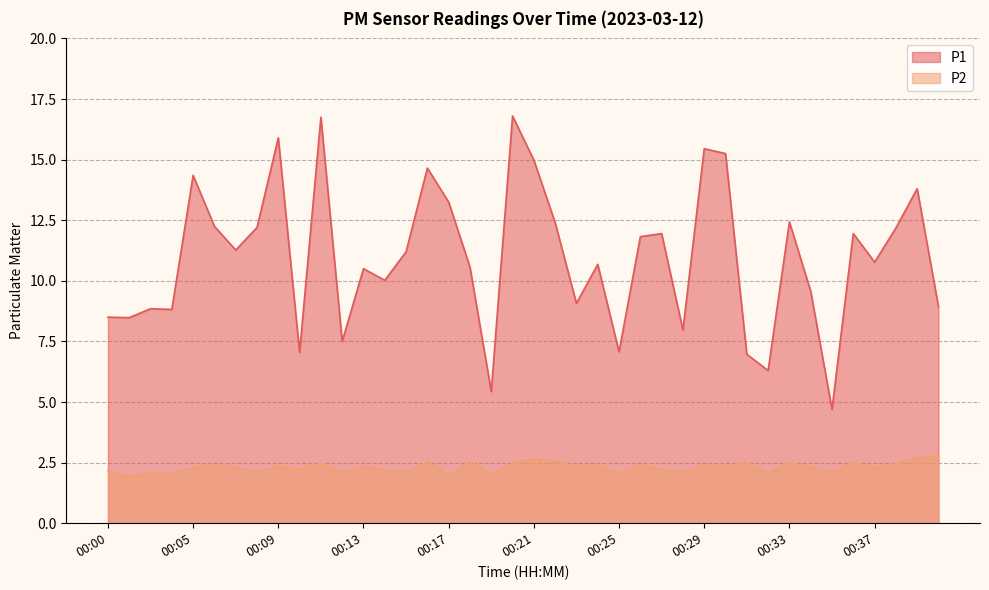

What is the average value of the P2 series?

2.3